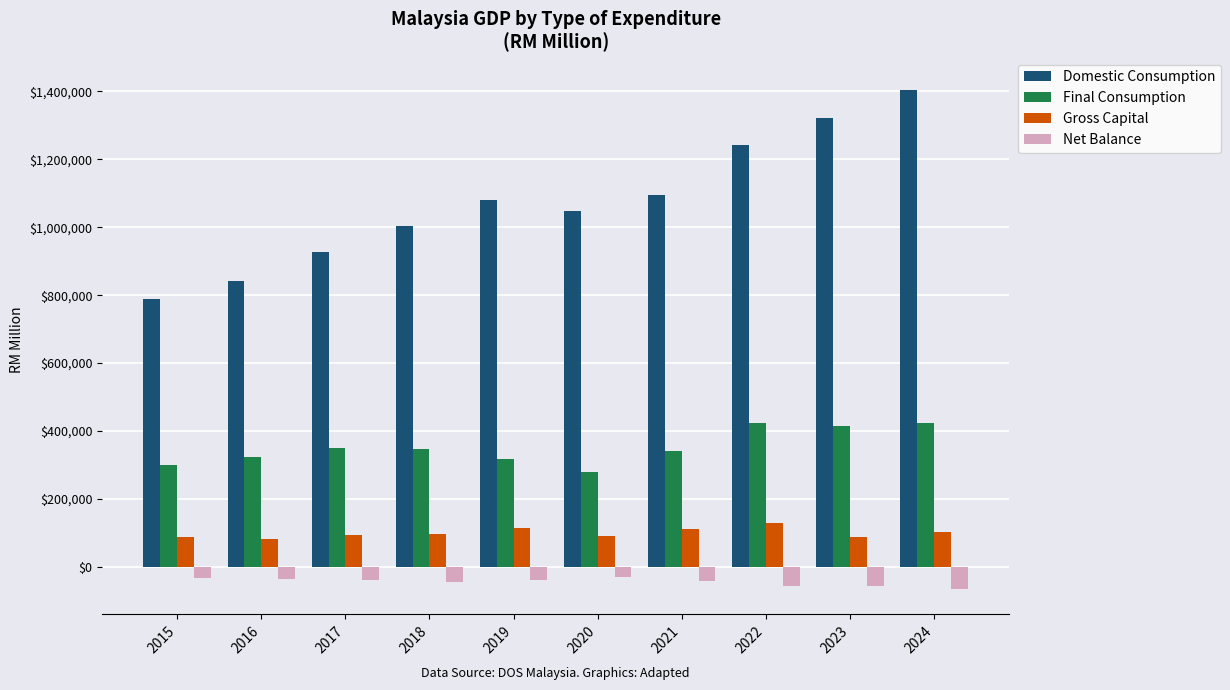

Rank the series at 2023 from highest to lowest value.

Domestic Consumption, Final Consumption, Gross Capital, Net Balance